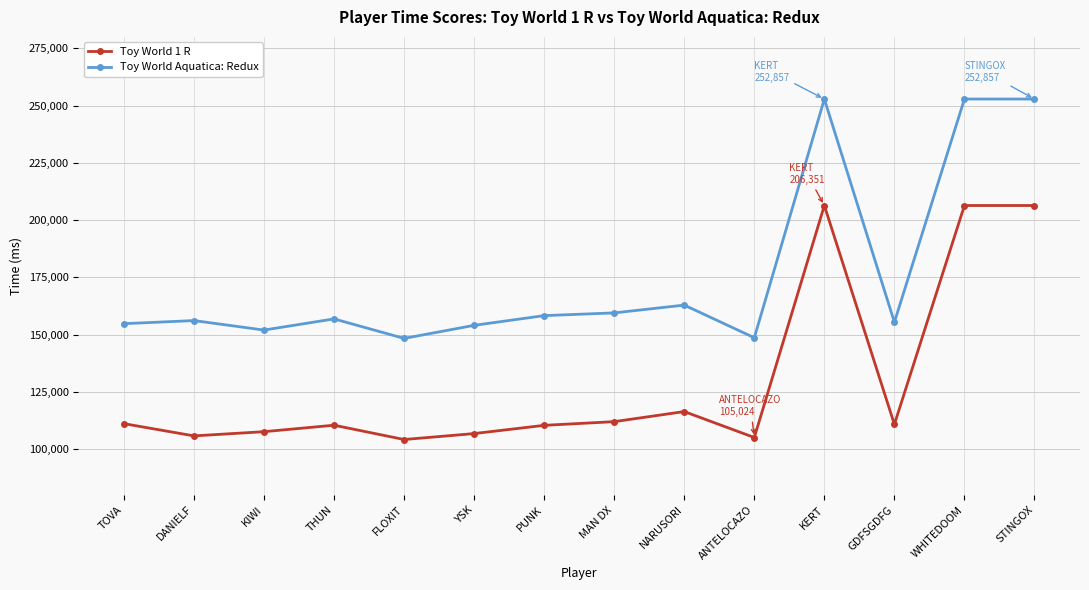

True or false: Toy World Aquatica: Redux has a value of 151950 at KIWI.

True